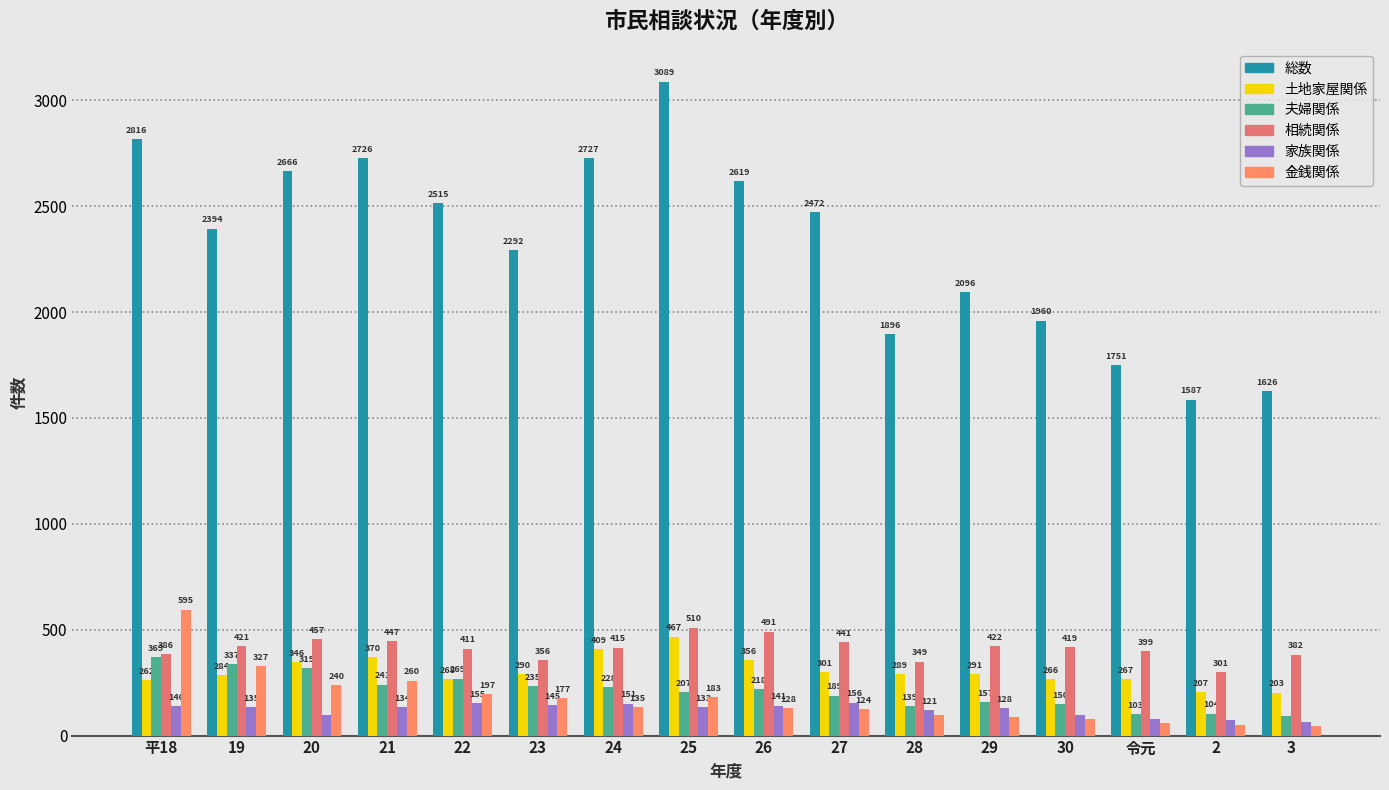

Reading left to right, what are all the values shown in this chart?

総数: 平18=2816	19=2394	20=2666	21=2726	22=2515	23=2292	24=2727	25=3089	26=2619	27=2472	28=1896	29=2096	30=1960	令元=1751	2=1587	3=1626
土地家屋関係: 平18=262	19=284	20=346	21=370	22=268	23=290	24=409	25=467	26=356	27=301	28=289	29=291	30=266	令元=267	2=207	3=203
夫婦関係: 平18=369	19=337	20=319	21=241	22=269	23=235	24=228	25=207	26=218	27=189	28=139	29=157	30=150	令元=103	2=104	3=92
相続関係: 平18=386	19=421	20=457	21=447	22=411	23=356	24=415	25=510	26=491	27=441	28=349	29=422	30=419	令元=399	2=301	3=382
家族関係: 平18=140	19=135	20=97	21=134	22=155	23=145	24=151	25=133	26=141	27=156	28=121	29=128	30=97	令元=79	2=72	3=62
金銭関係: 平18=595	19=327	20=240	21=260	22=197	23=177	24=135	25=183	26=128	27=124	28=95	29=90	30=80	令元=59	2=51	3=45